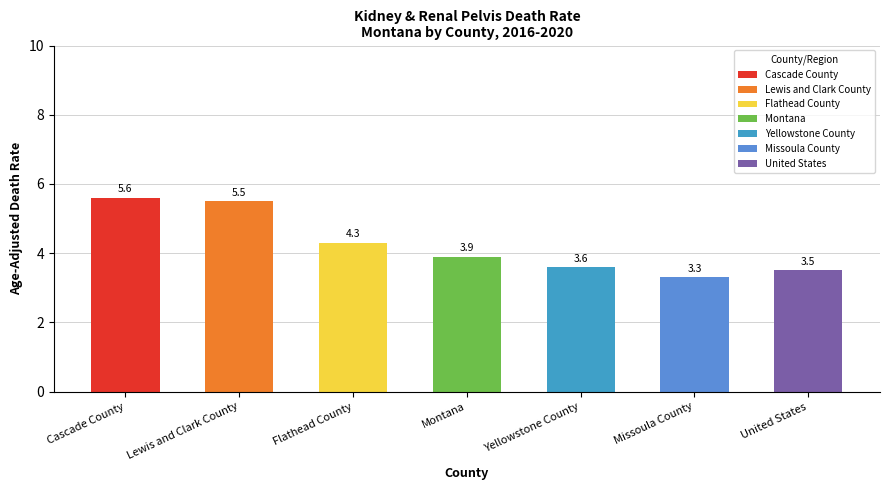

What is the difference between the second highest and minimum values?

2.2